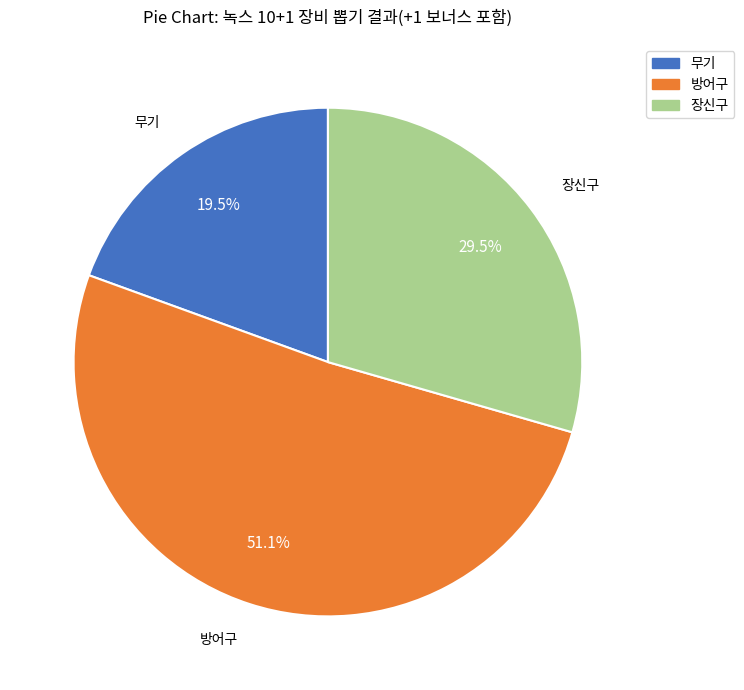

Between 방어구 and 장신구, which is larger?

방어구